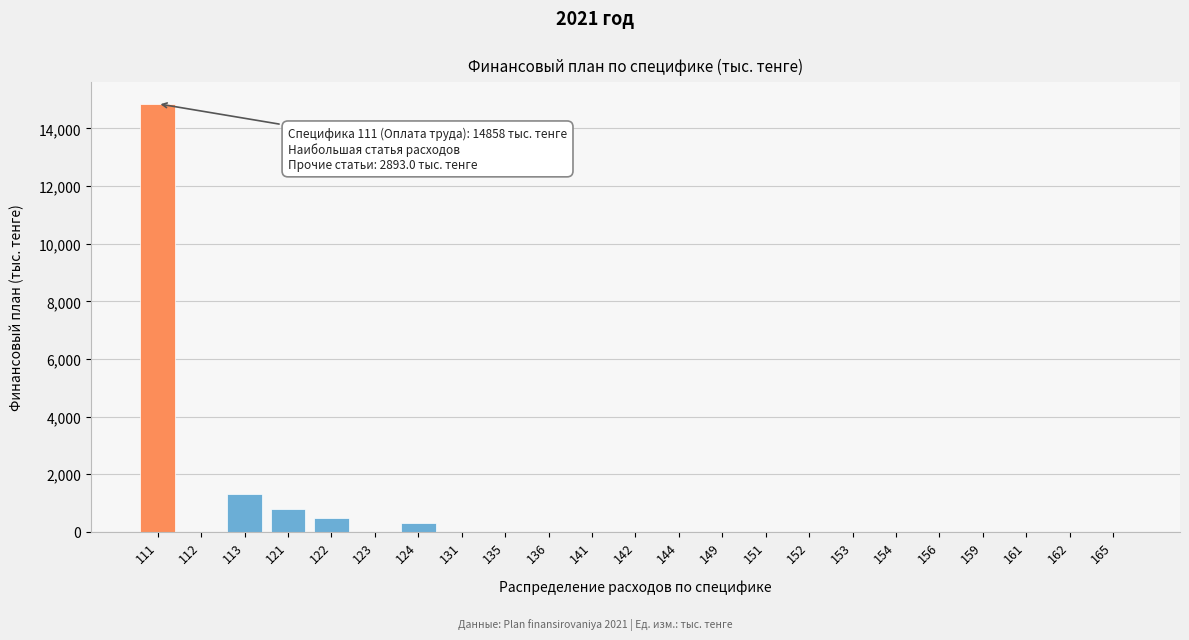

Reading right to left, what are all the values shown in this chart?

165=0.0	162=0.0	161=0.0	159=0.0	156=0.0	154=0.0	153=0.0	152=0.0	151=0.0	149=0.0	144=0.0	142=0.0	141=0.0	136=0.0	135=0.0	131=0.0	124=298.0	123=0.0	122=468.4	121=802.8	113=1323.8	112=0.0	111=14858.0